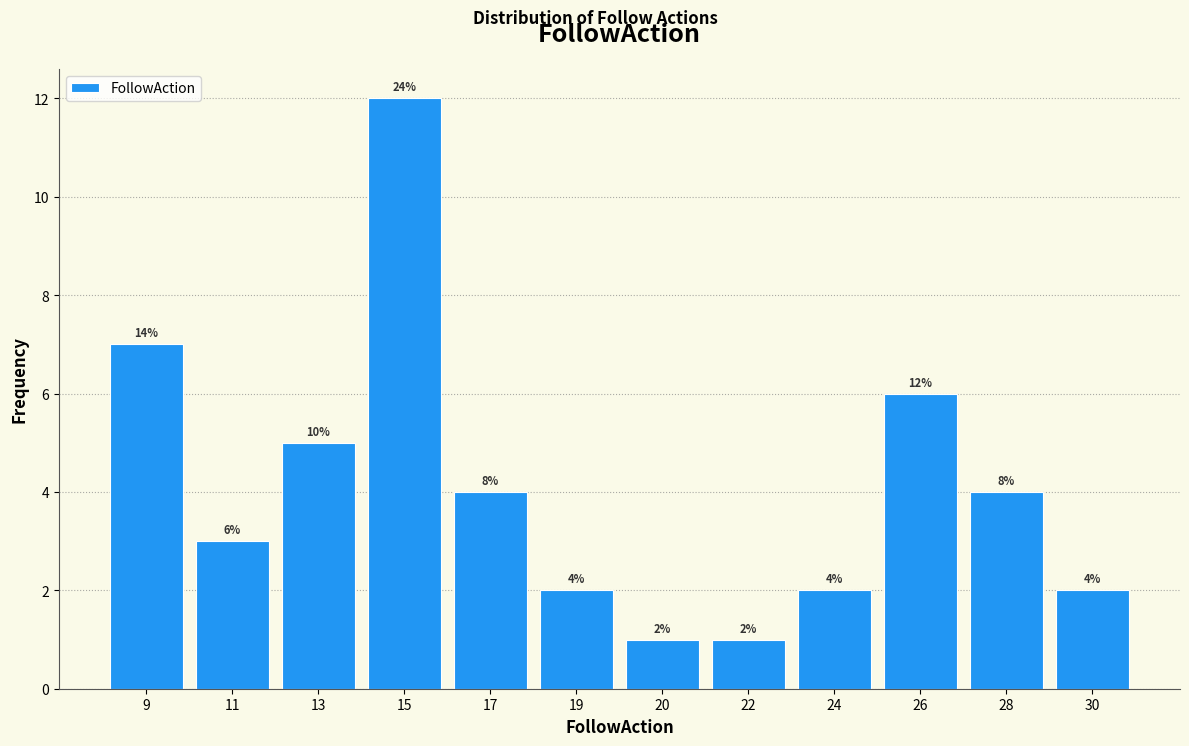

Reading right to left, what are all the values shown in this chart?

2	4	6	2	1	1	2	4	12	5	3	7